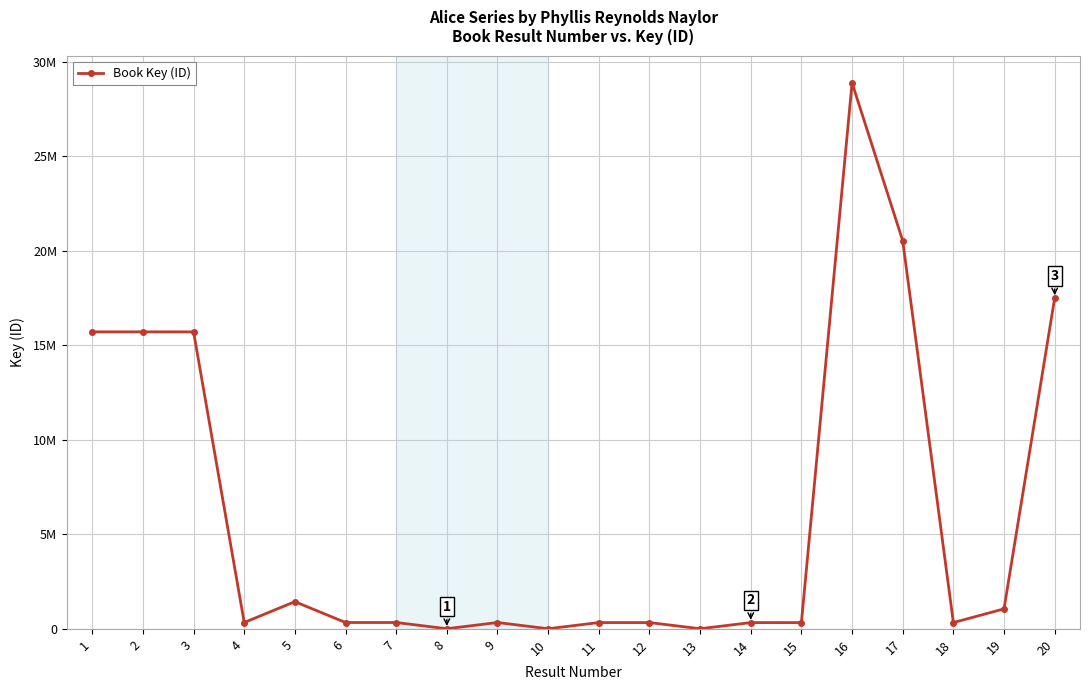

What is the change in value from 2 to 13?

-15711578